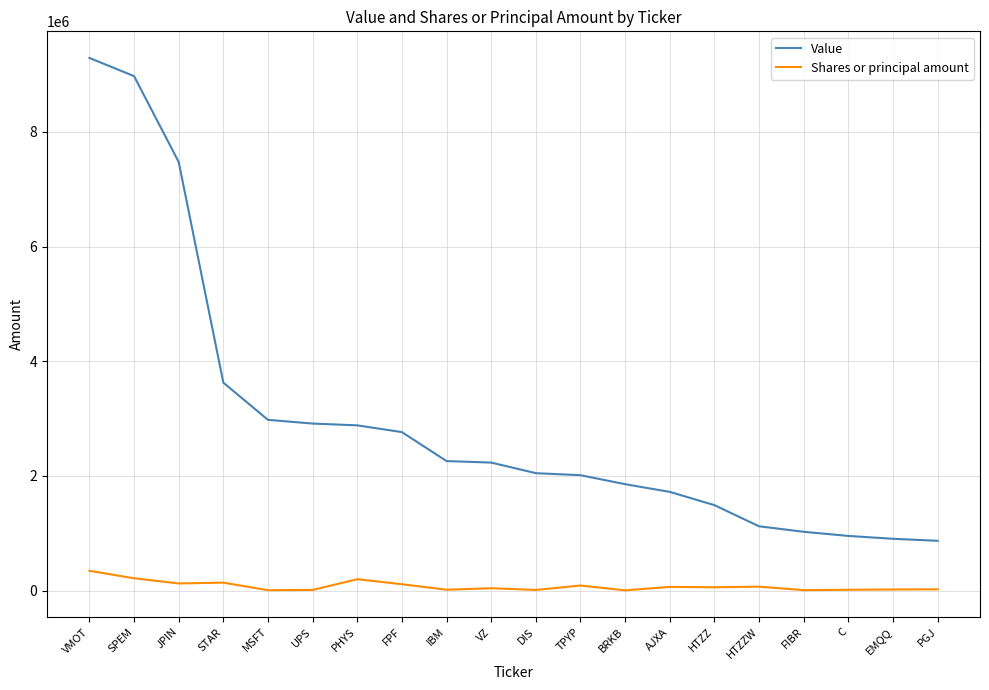

What is the average value of the Value series?

2970600